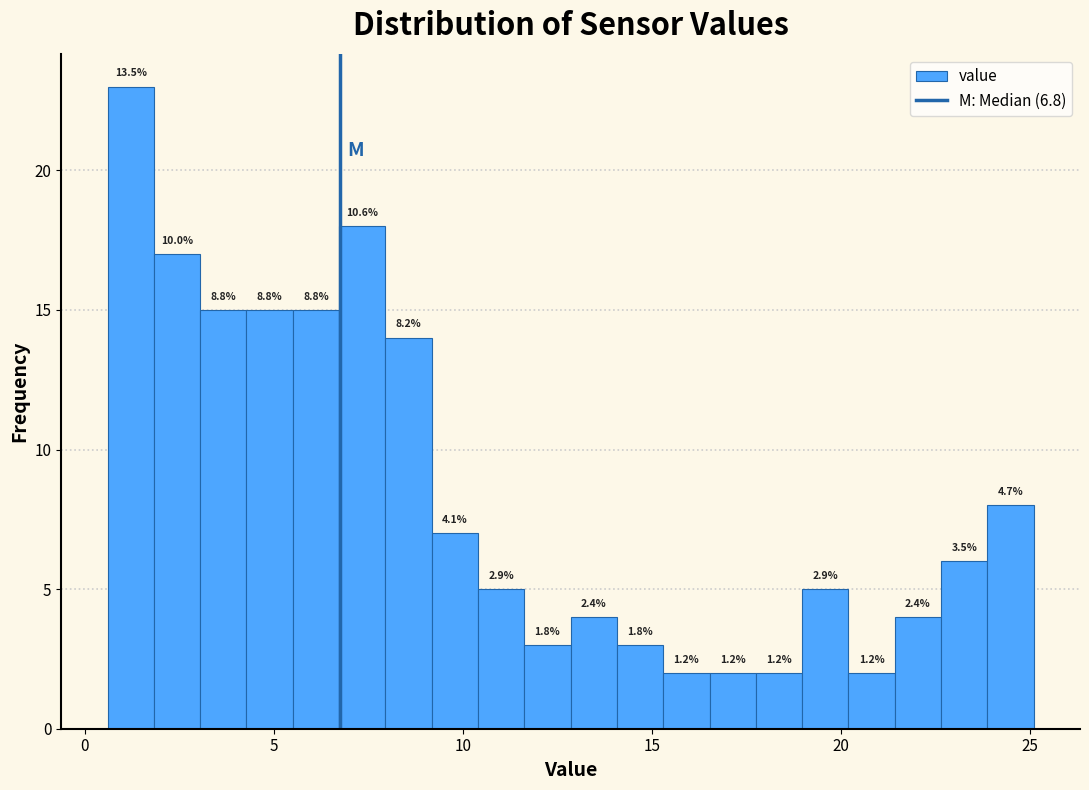

Read against the x-axis, roughly where is the centre of the tallest bar?

1.0